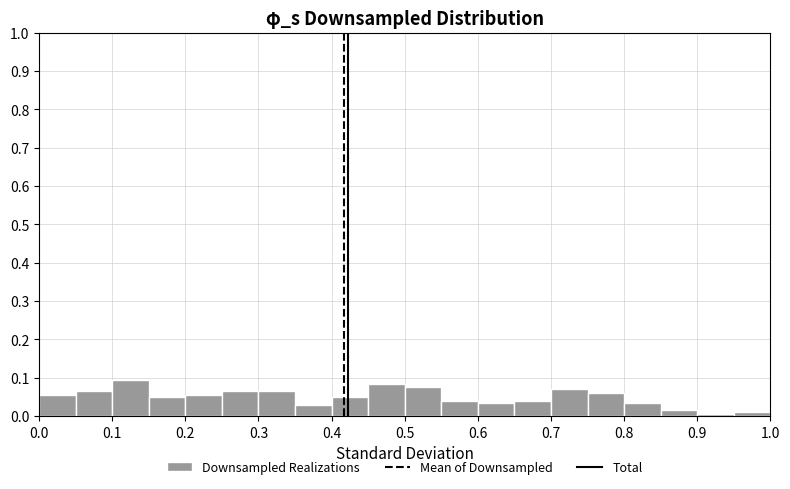

Reading left to right, transcribe this chart: for each bar, give the range it covers on the x-axis and its height. The values are not printed on the chart, so give them approximately, as read against the axis.

0.00 to 0.05: 0.06
0.05 to 0.10: 0.07
0.10 to 0.15: 0.10
0.15 to 0.20: 0.05
0.20 to 0.25: 0.06
0.25 to 0.30: 0.07
0.30 to 0.35: 0.07
0.35 to 0.40: 0.03
0.40 to 0.45: 0.05
0.45 to 0.50: 0.09
0.50 to 0.55: 0.08
0.55 to 0.60: 0.04
0.60 to 0.65: 0.04
0.65 to 0.70: 0.04
0.70 to 0.75: 0.07
0.75 to 0.80: 0.06
0.80 to 0.85: 0.04
0.85 to 0.90: 0.02
0.90 to 0.95: under 0.01
0.95 to 1.00: 0.01